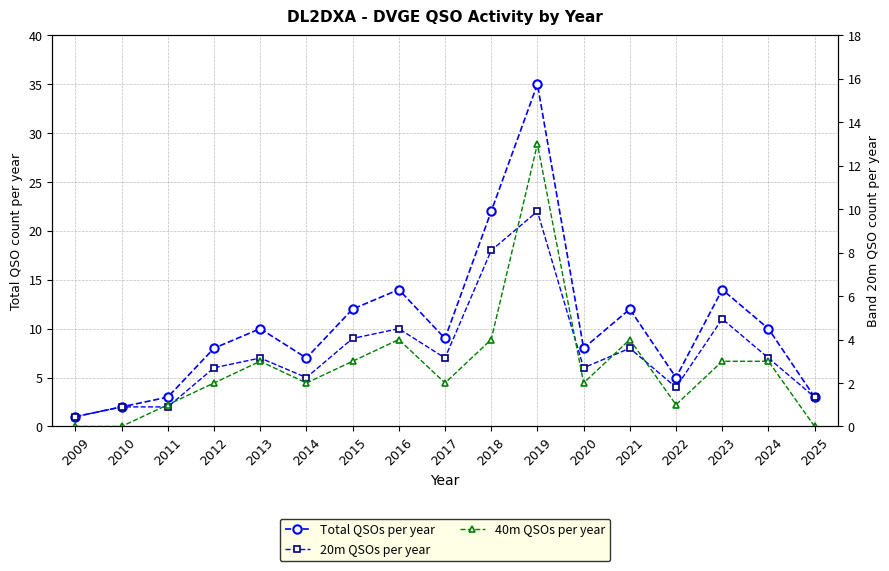

At which category does 40m QSOs per year reach its first local peak?

2013